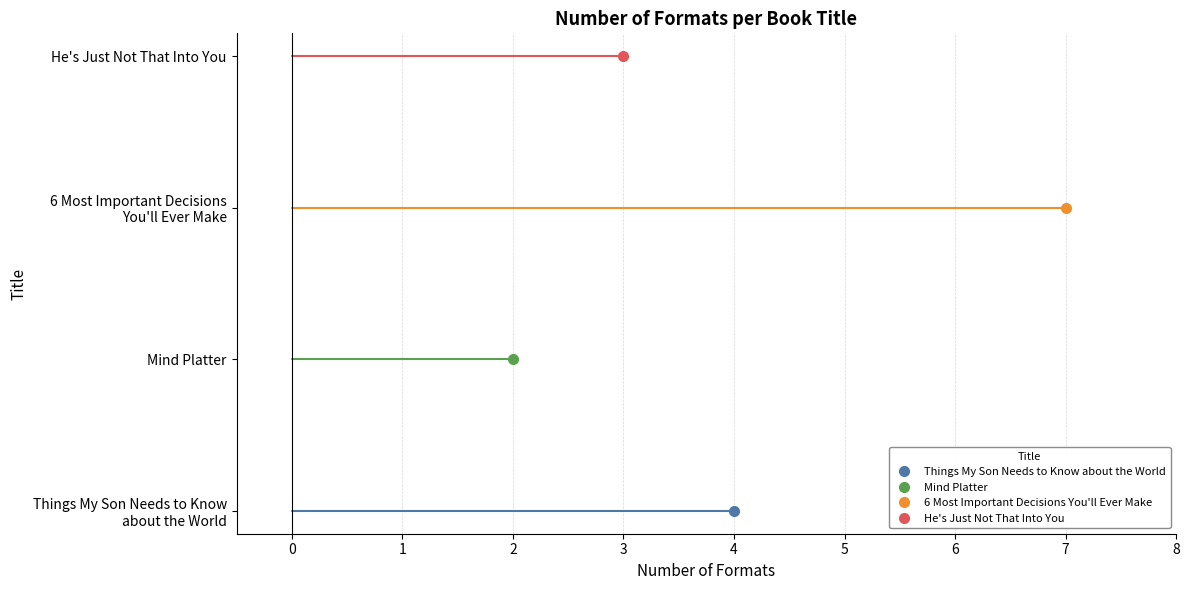

What is the average value?

4